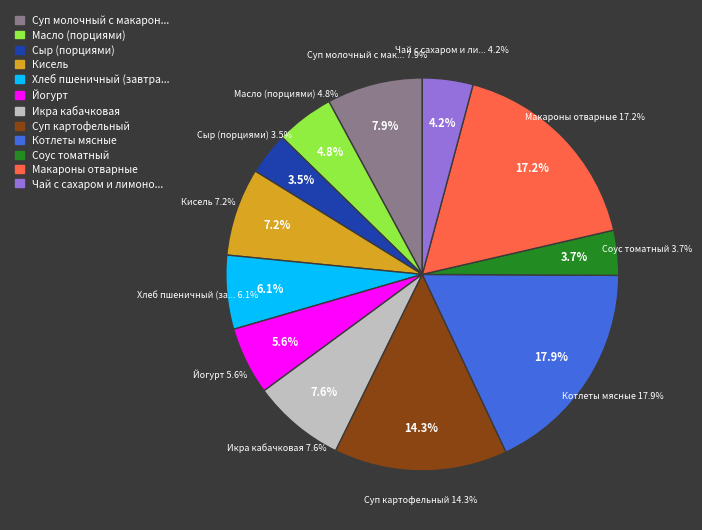

Is it true that Чай с сахаром и лимоном is 1% of the pie?

False